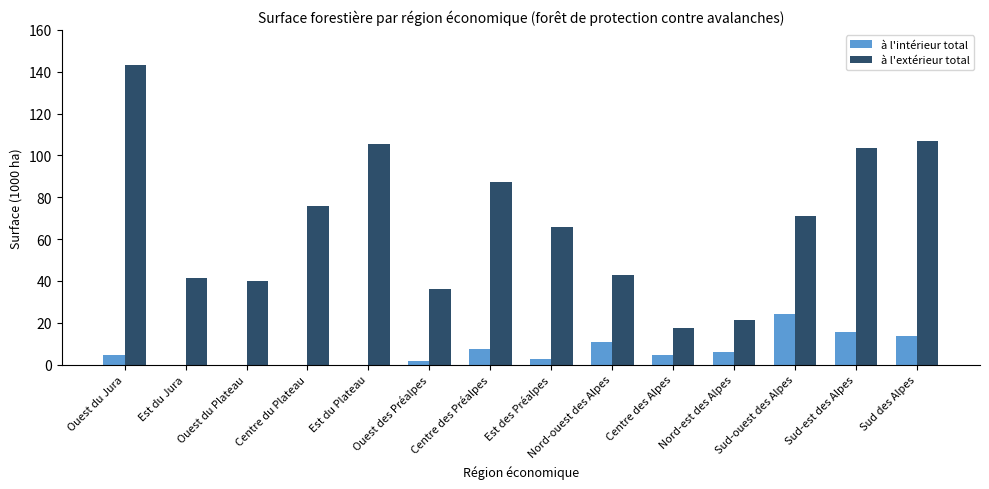

Is it true that à l'extérieur total equals 19.8 at Sud-ouest des Alpes?

False